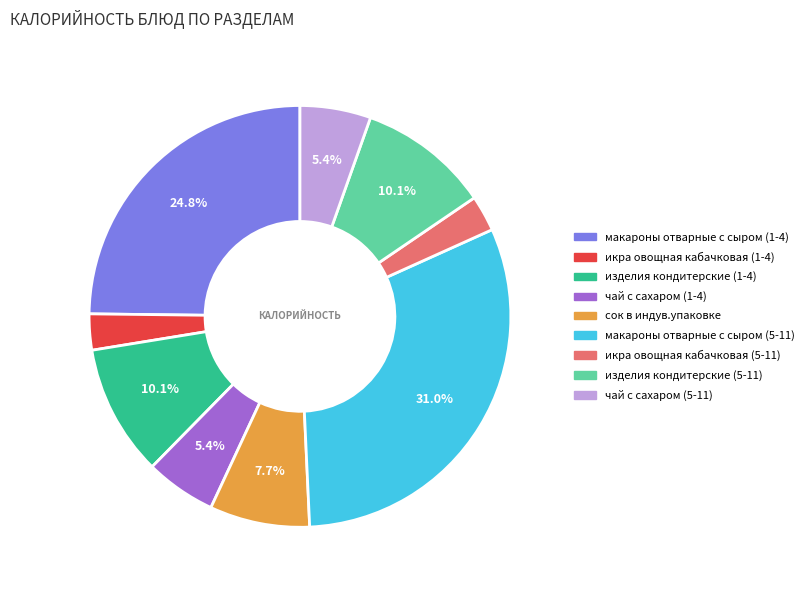

How much of the chart is everything except чай с сахаром (5-11)?

94.6%